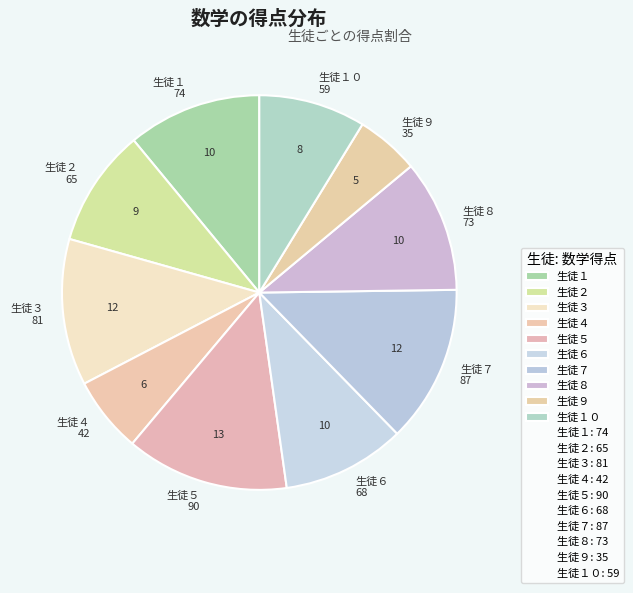

Which slice is the smallest?

生徒９